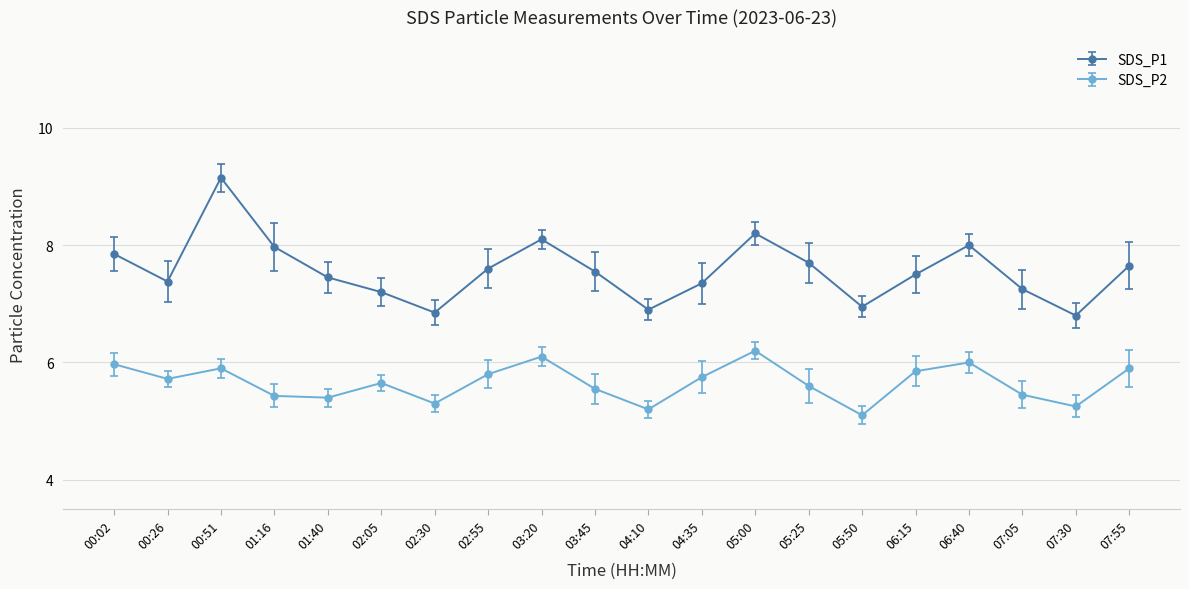

List the series in order of their overall mean, lowest first.

SDS_P2, SDS_P1